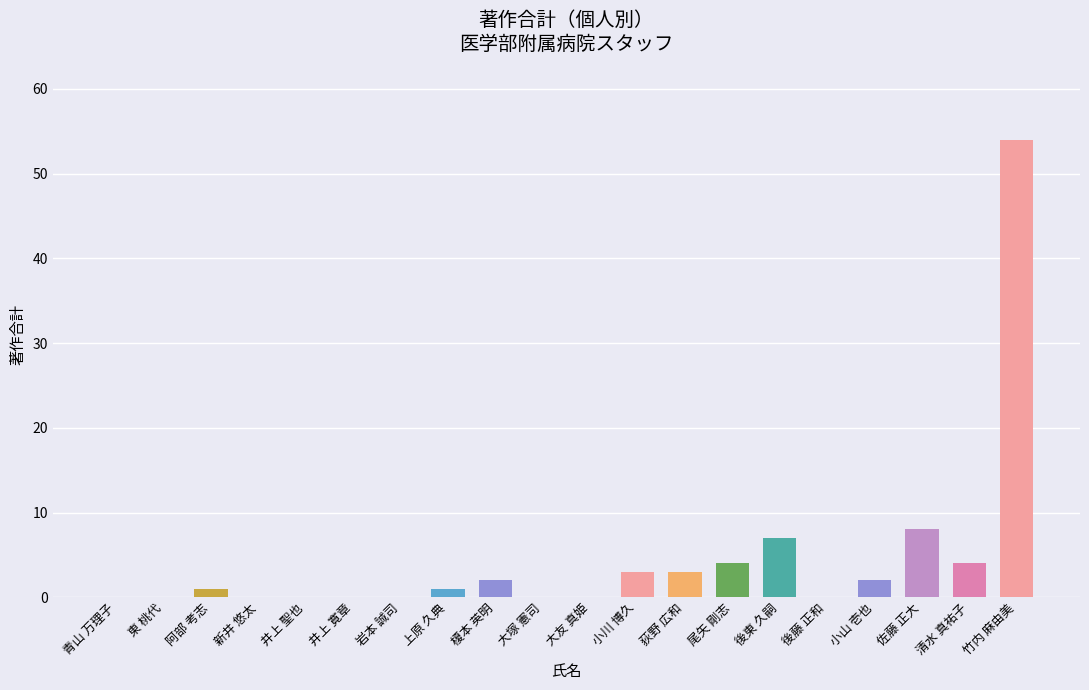

Is it true that the value at 井上 聖也 is -20?

False